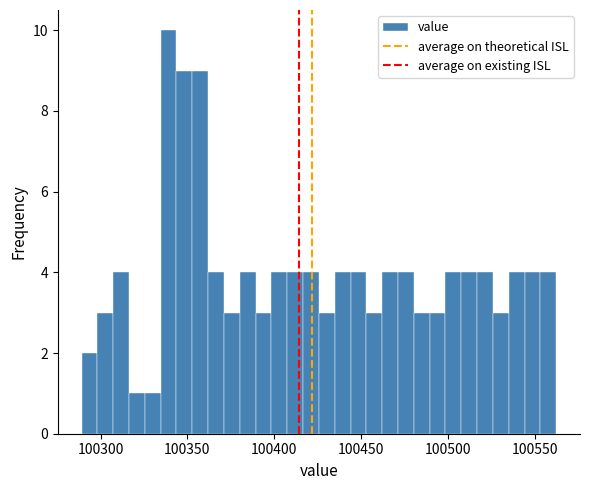

Read against the x-axis, roughly where is the centre of the tallest bar?

100340